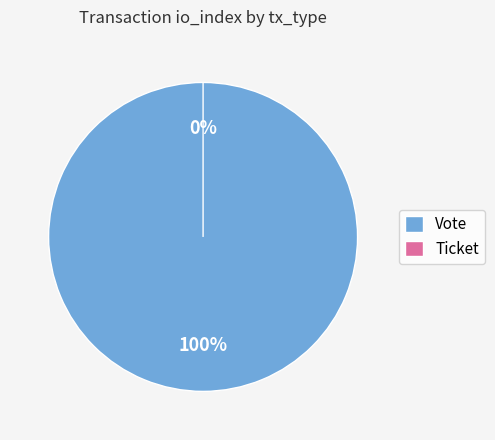

To the nearest percent, what is the average slice percentage?

50%